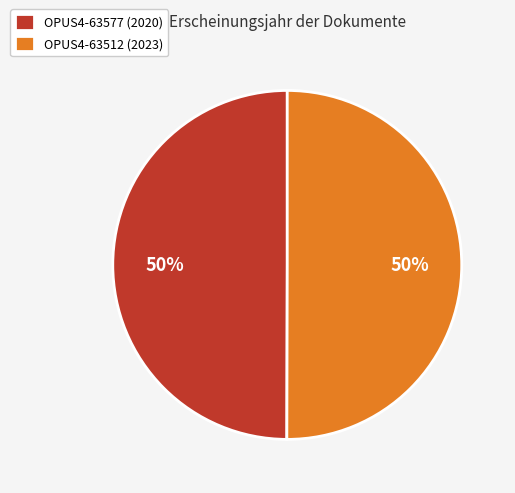

To the nearest percent, what portion does OPUS4-63512 represent?

50%